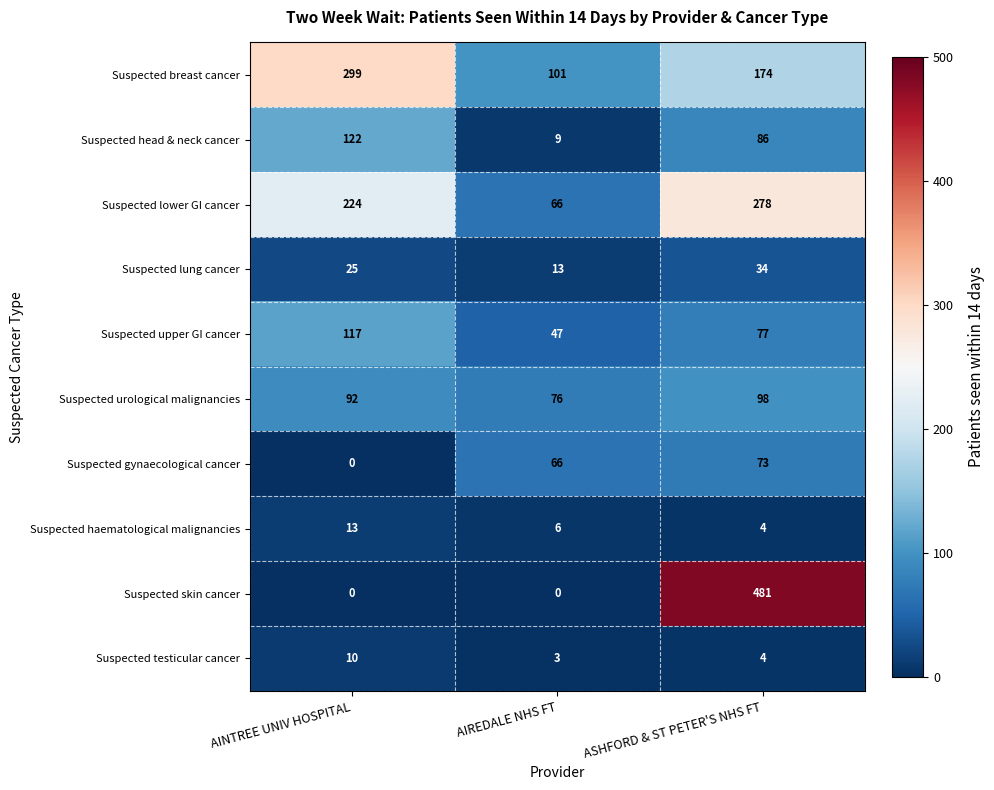

At which category is the sum across all series the highest?

ASHFORD & ST PETER'S NHS FT